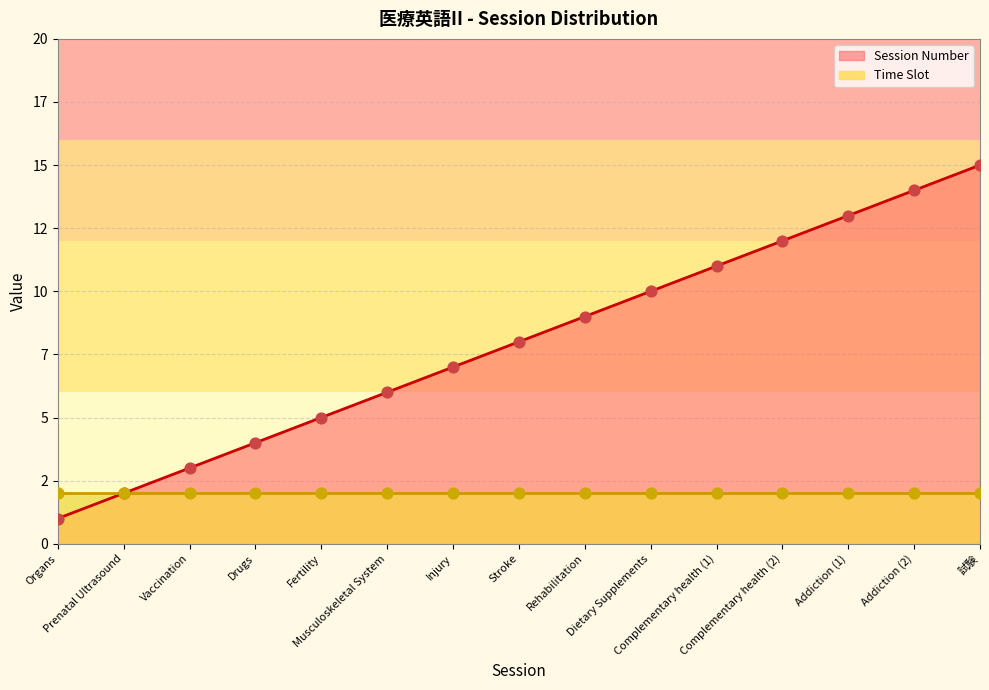

Approximately how many times larger is the value at Rehabilitation compared to Dietary Supplements?

0.9